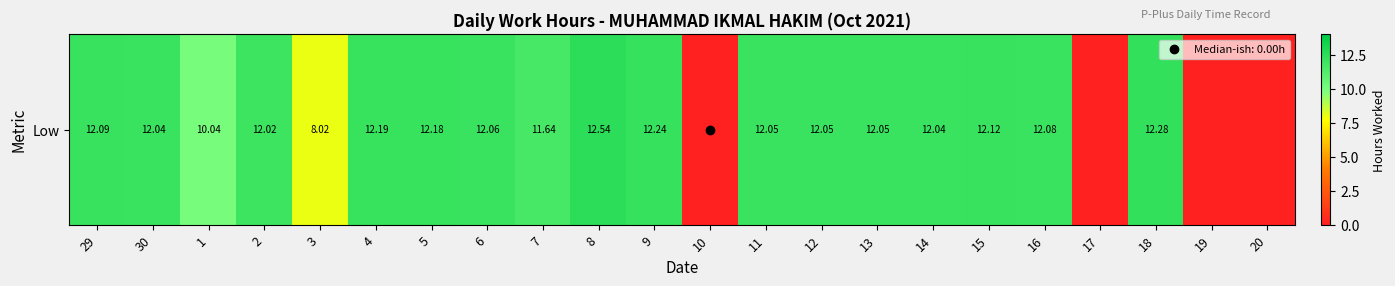

List the labels in order of value, smallest first.

10, 17, 19, 20, 3, 1, 7, 2, 30, 14, 11, 12, 13, 6, 16, 29, 15, 5, 4, 9, 18, 8